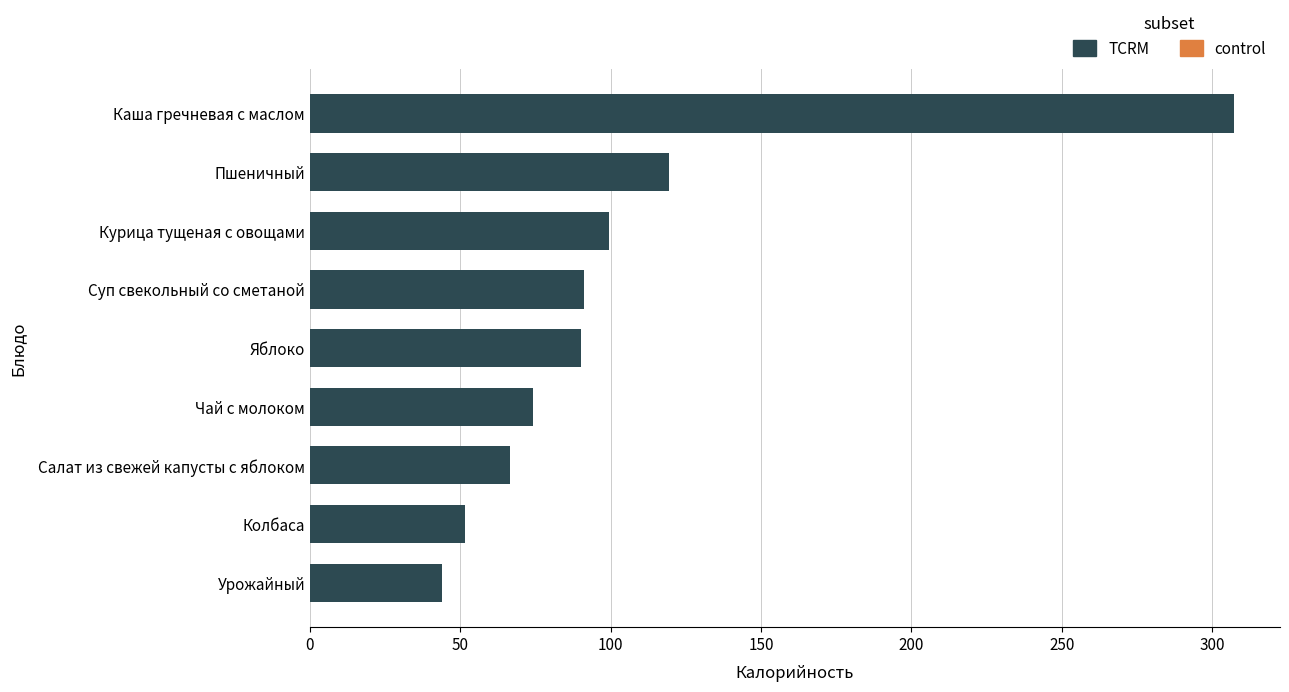

Is it true that the value at Салат из свежей капусты с яблоком is 28.6?

False